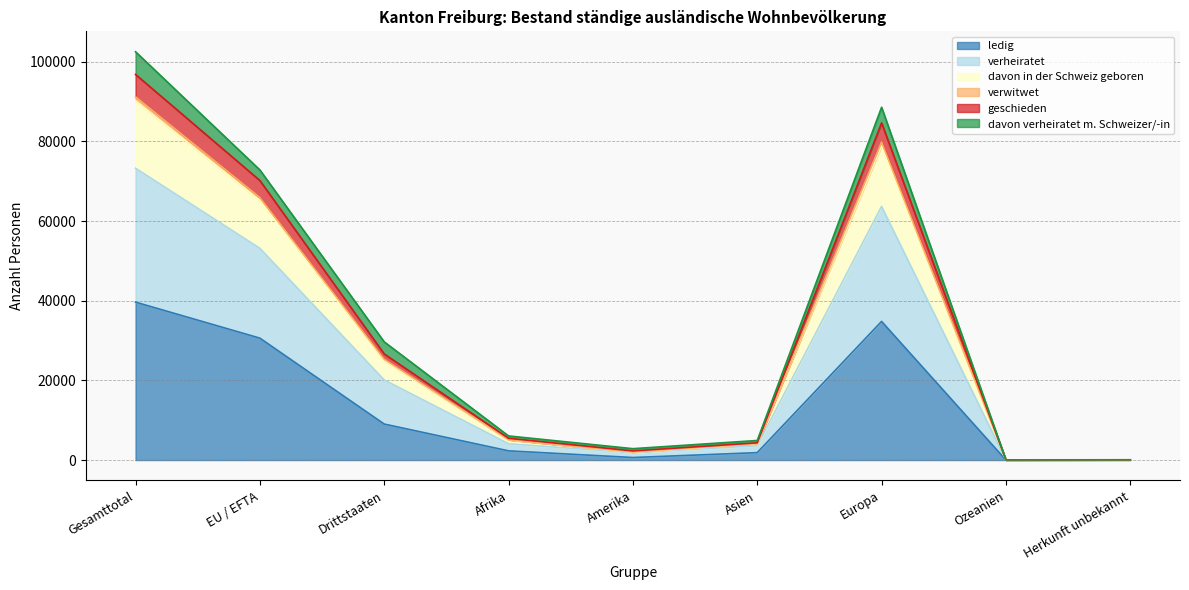

Does the chart display data point markers on the line(s)?

No